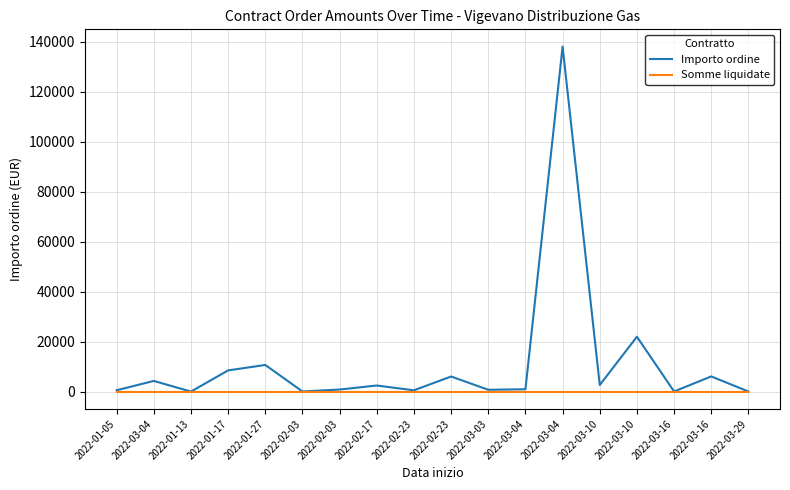

True or false: Importo ordine and Somme liquidate cross at least once.

False